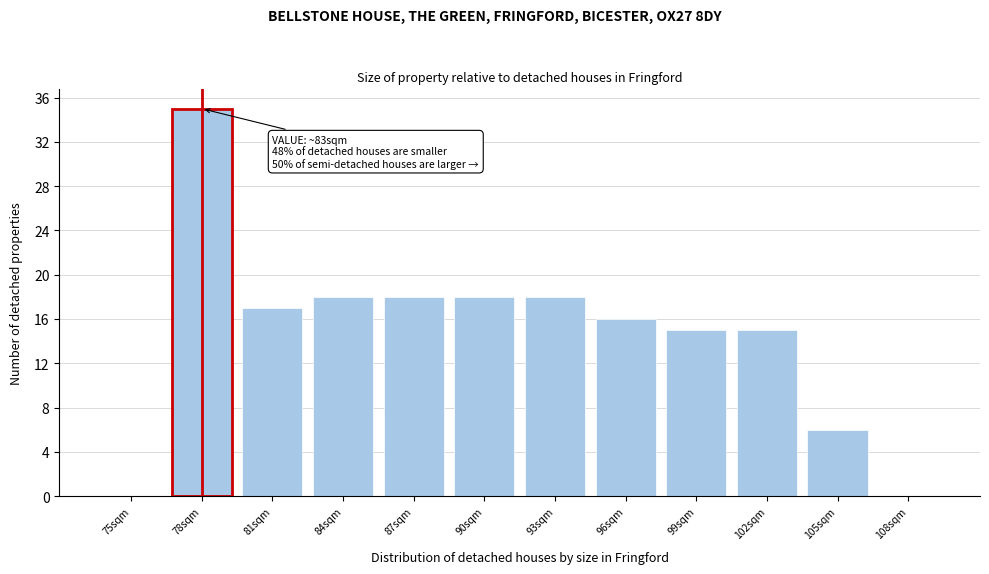

Reading left to right, what are all the values shown in this chart?

75sqm=0	78sqm=35	81sqm=17	84sqm=18	87sqm=18	90sqm=18	93sqm=18	96sqm=16	99sqm=15	102sqm=15	105sqm=6	108sqm=0